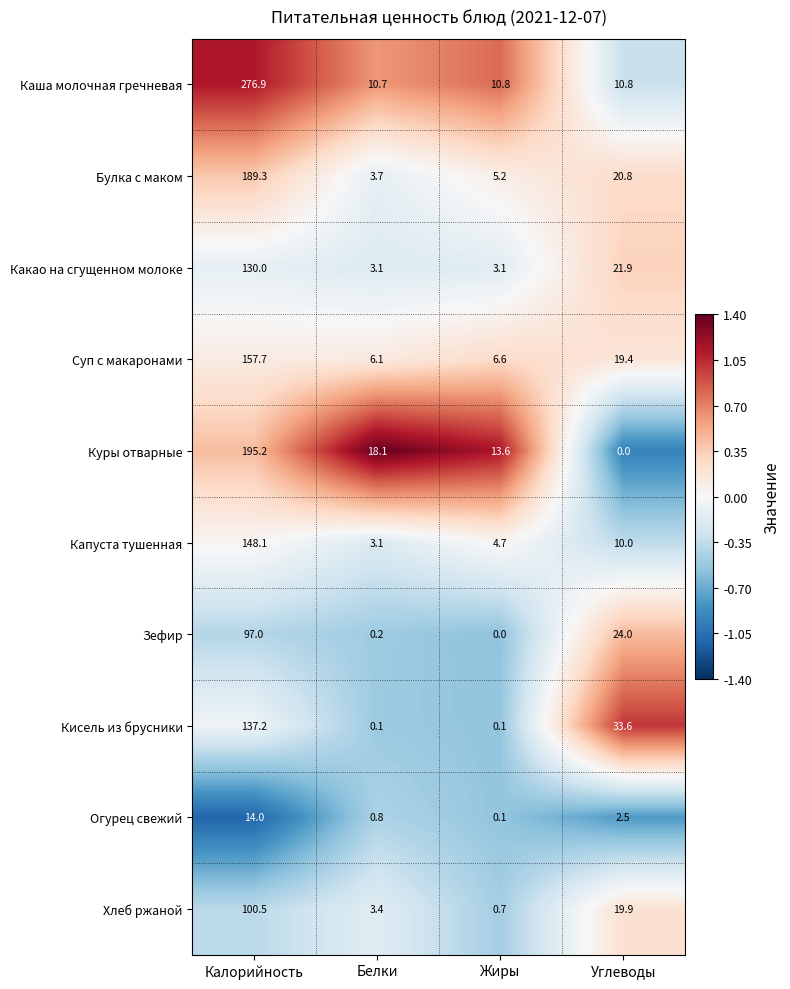

What is the difference between the highest and lowest values at Белки?

18.0